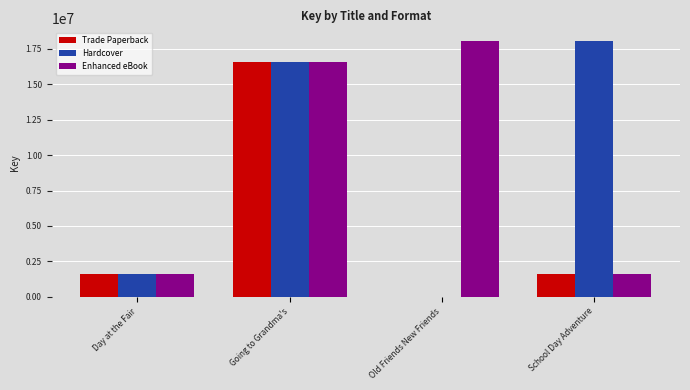

True or false: Hardcover has a value of 1578671 at Day at the Fair.

True